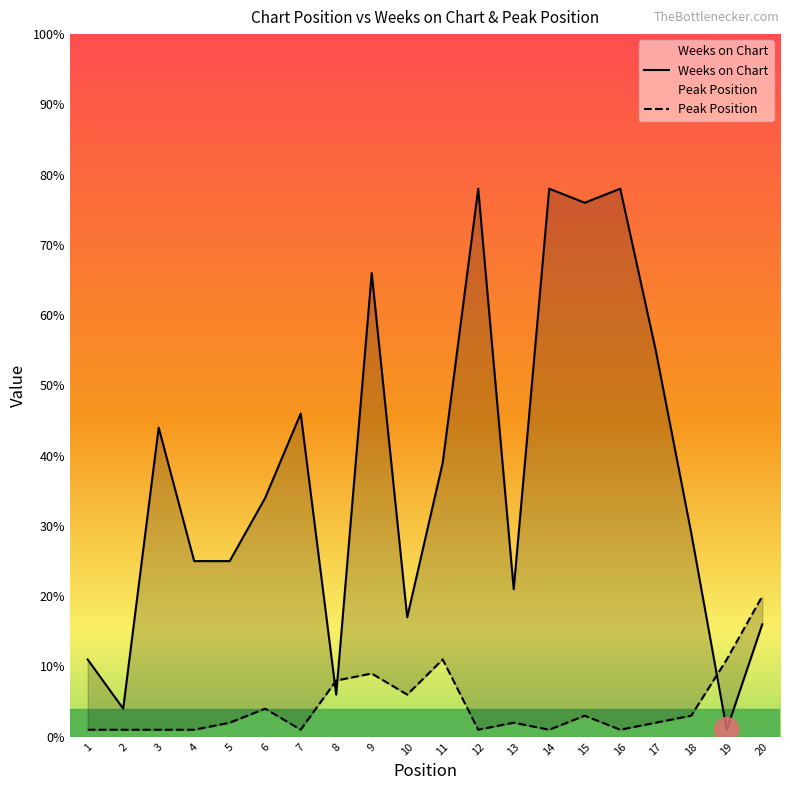

Which series has the largest Y range (max minus min)?

Weeks on Chart